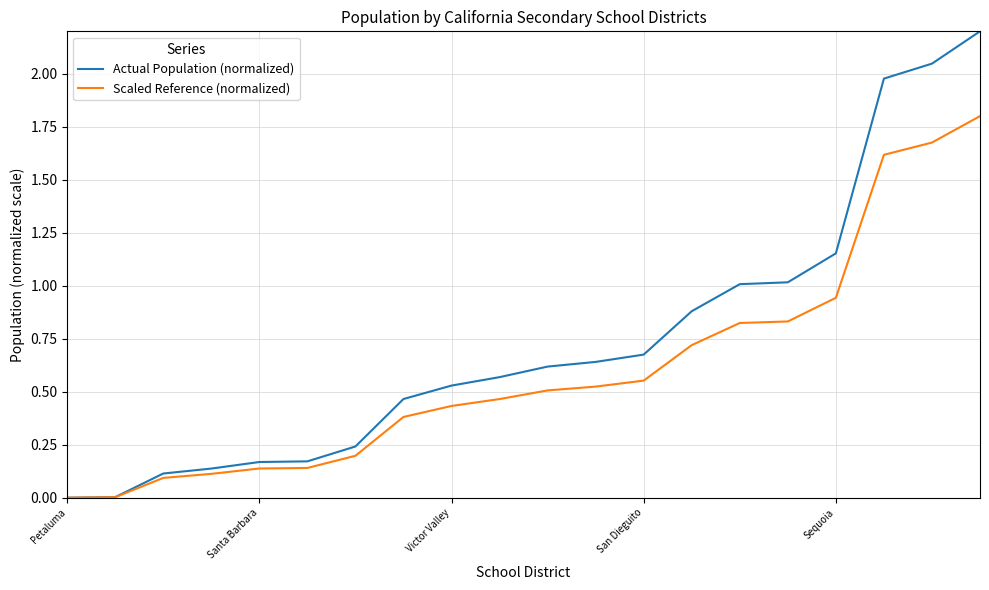

How many lines are shown in the chart?

2